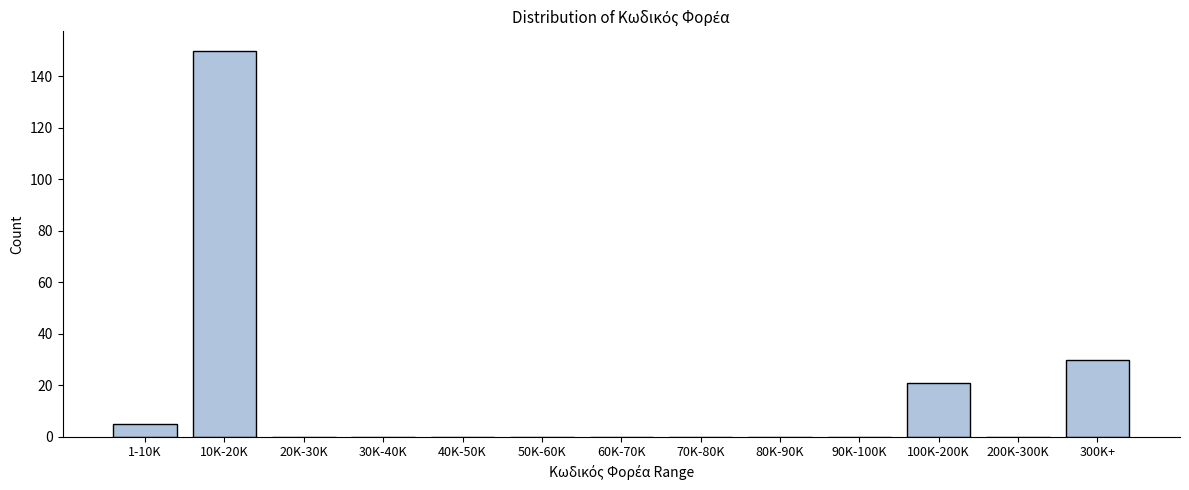

Reading left to right, extract all data points from this chart.

1-10K=5	10K-20K=150	20K-30K=0	30K-40K=0	40K-50K=0	50K-60K=0	60K-70K=0	70K-80K=0	80K-90K=0	90K-100K=0	100K-200K=21	200K-300K=0	300K+=30